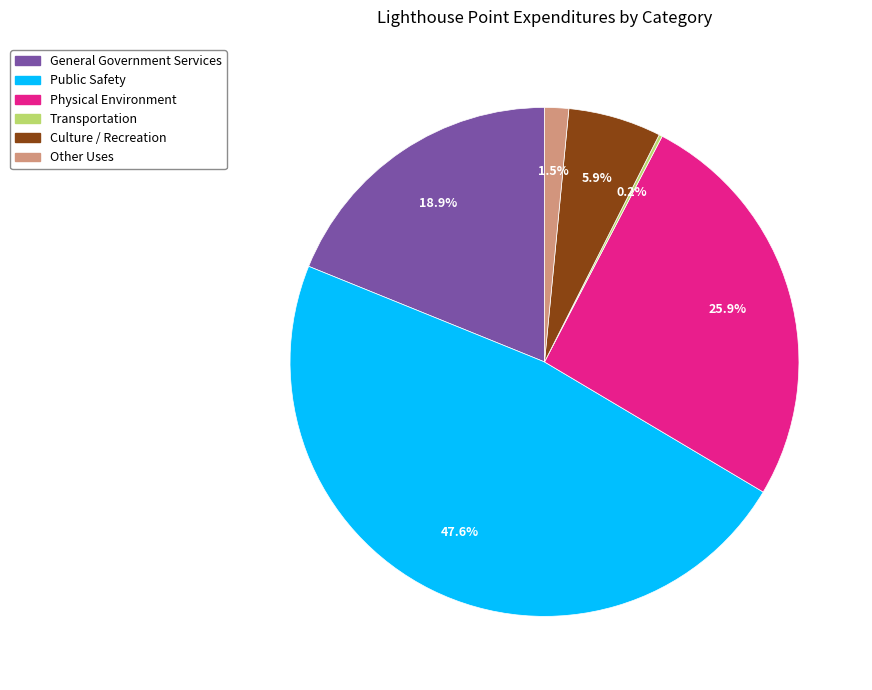

Is there any slice that represents more than half of the pie?

No